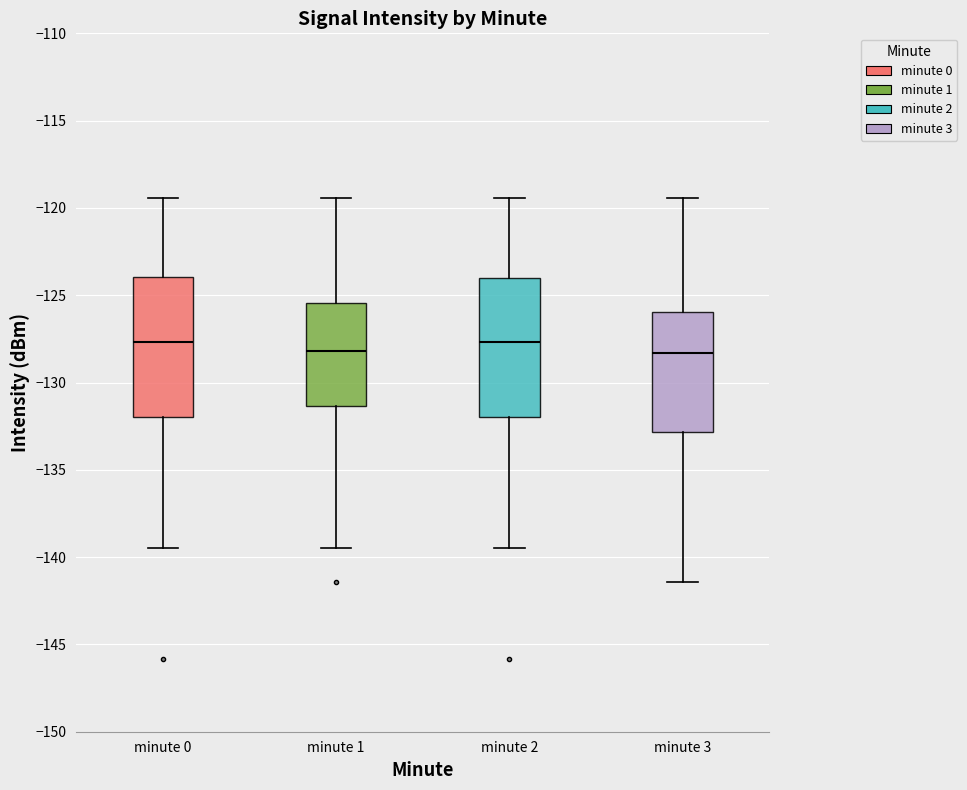

Where does the upper whisker of the box for minute 1 end on the y-axis? The values are not printed on the chart, so give them approximately, as read against the axis.

-119.5